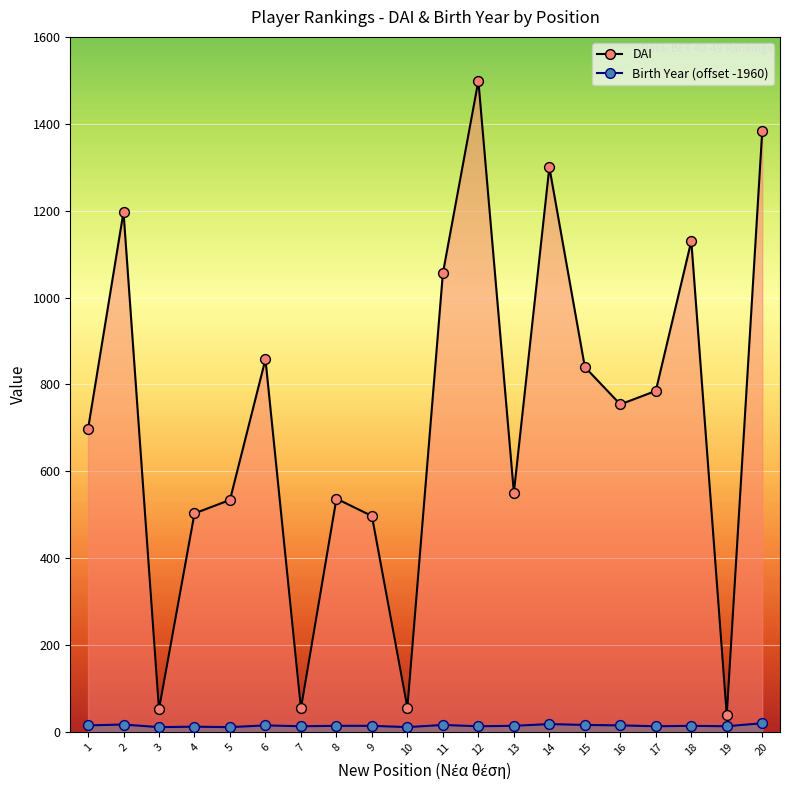

Which series contains the highest Y value?

DAI